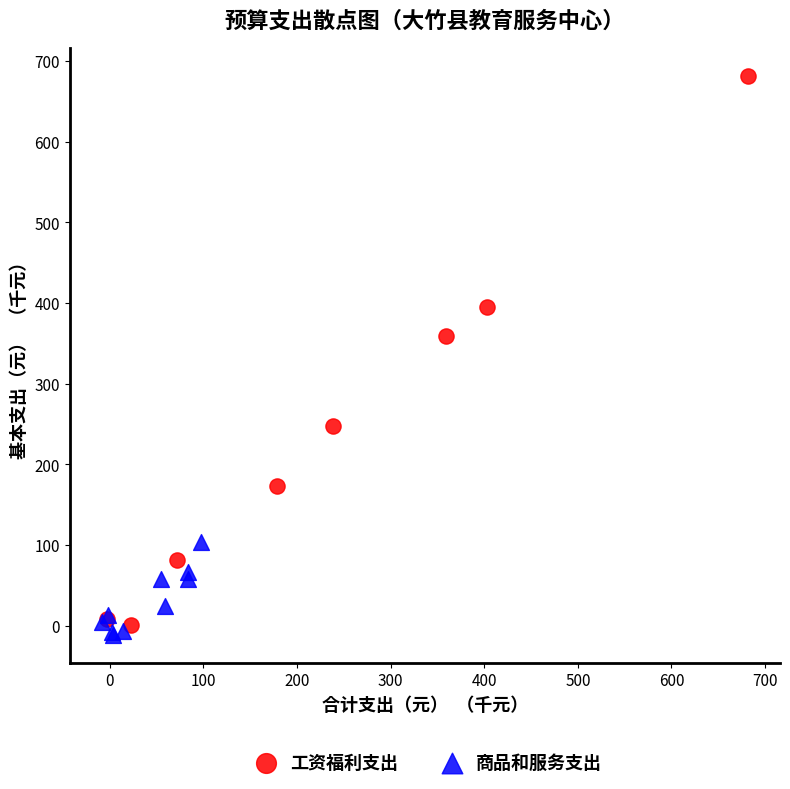

Which series contains the highest Y value?

工资福利支出